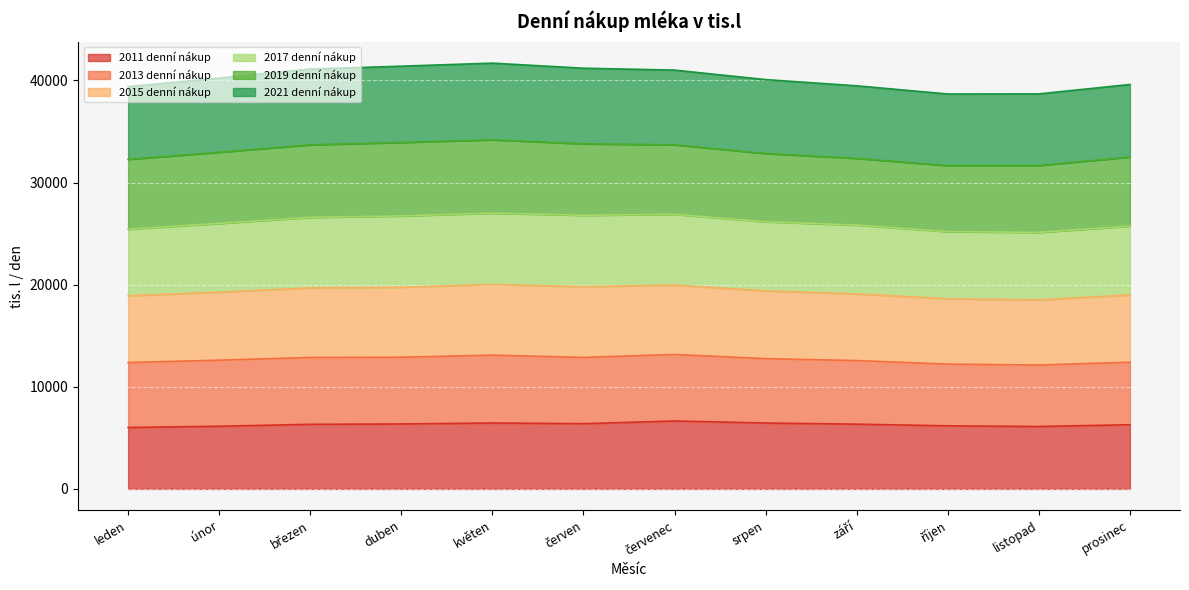

How many values in the 2011 denní nákup series are below 6344?

6